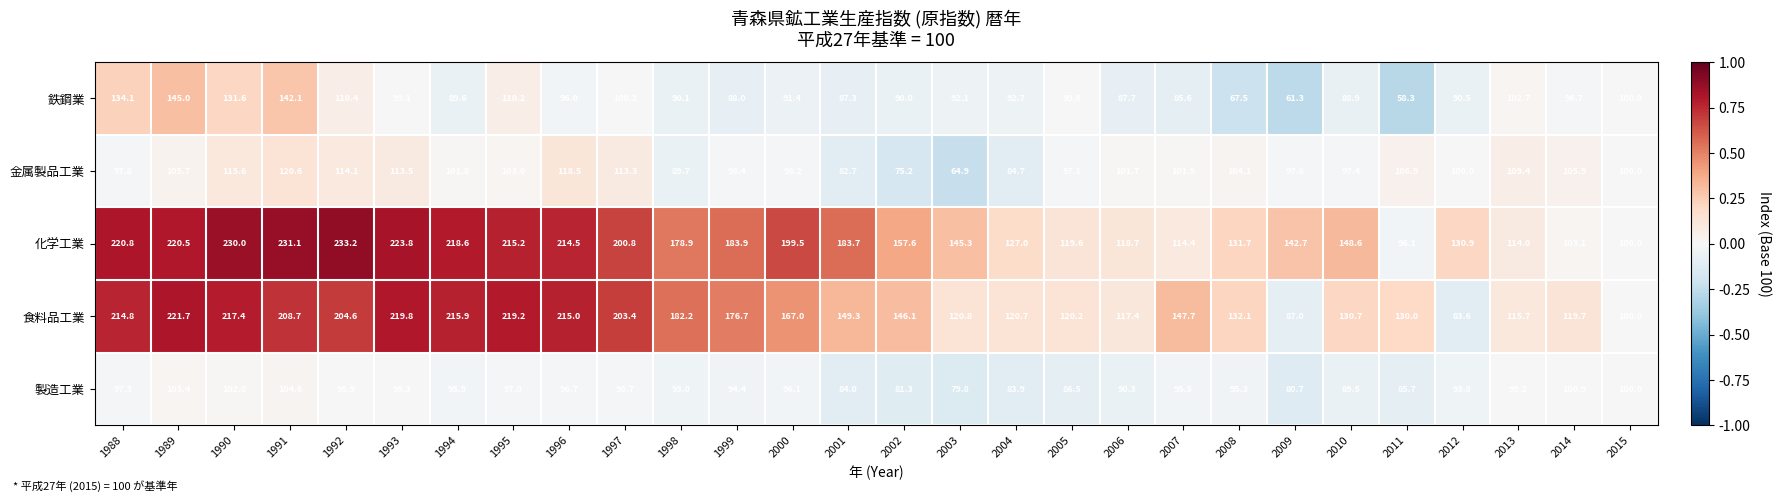

What is the maximum value shown in the chart?

233.2